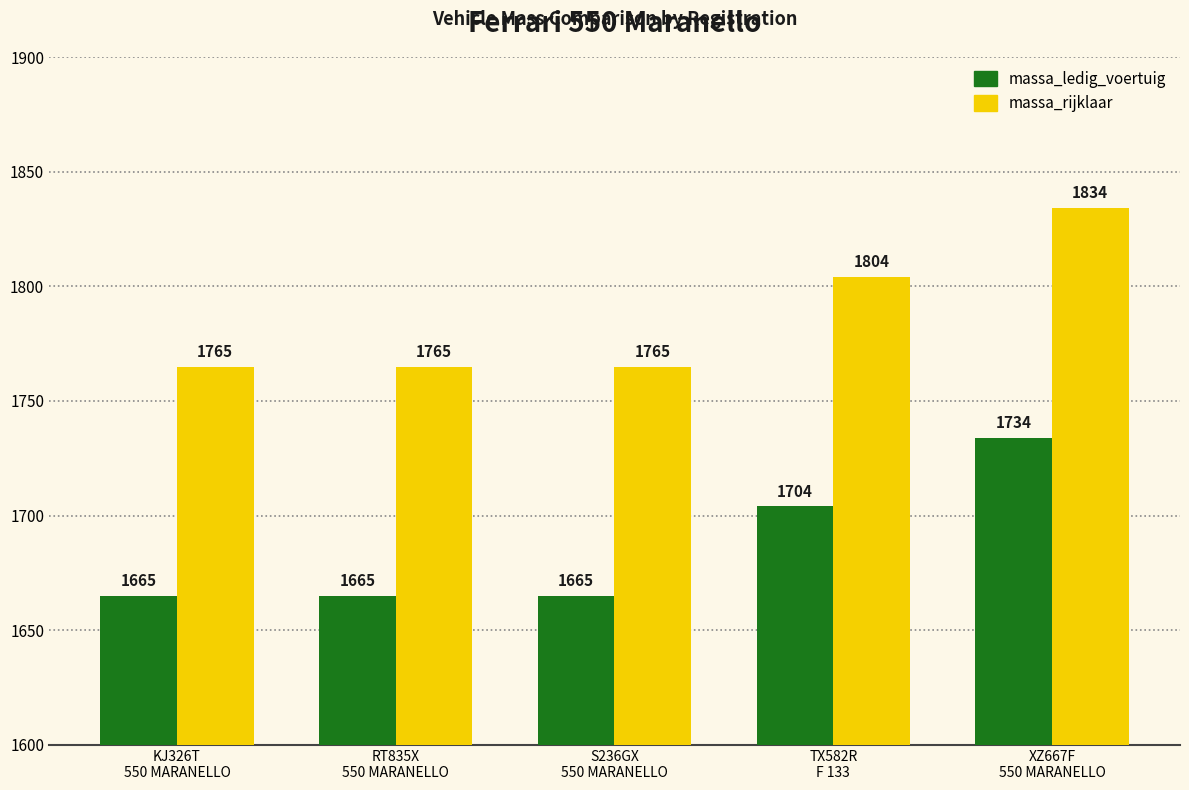

Is it true that massa_ledig_voertuig equals 1704 at TX582R
F 133?

True